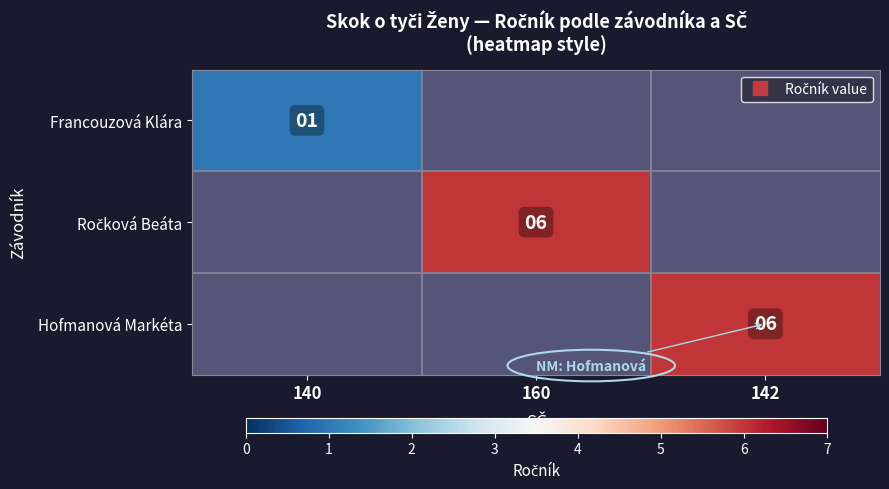

What is the minimum value shown in the chart?

1.0